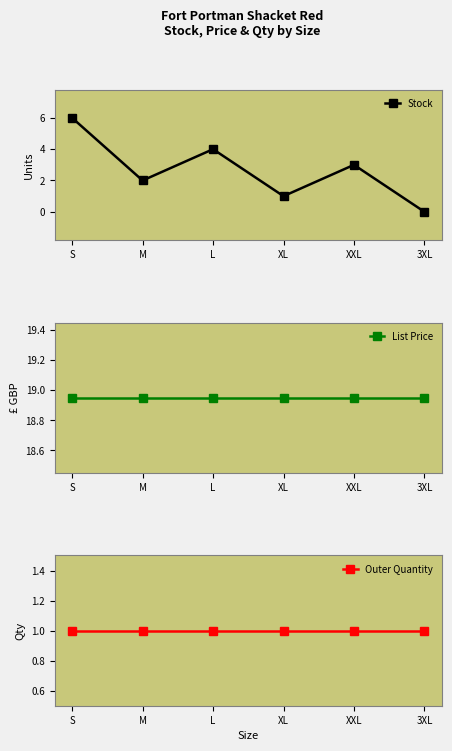

True or false: Outer Quantity and List Price intersect in this chart.

False